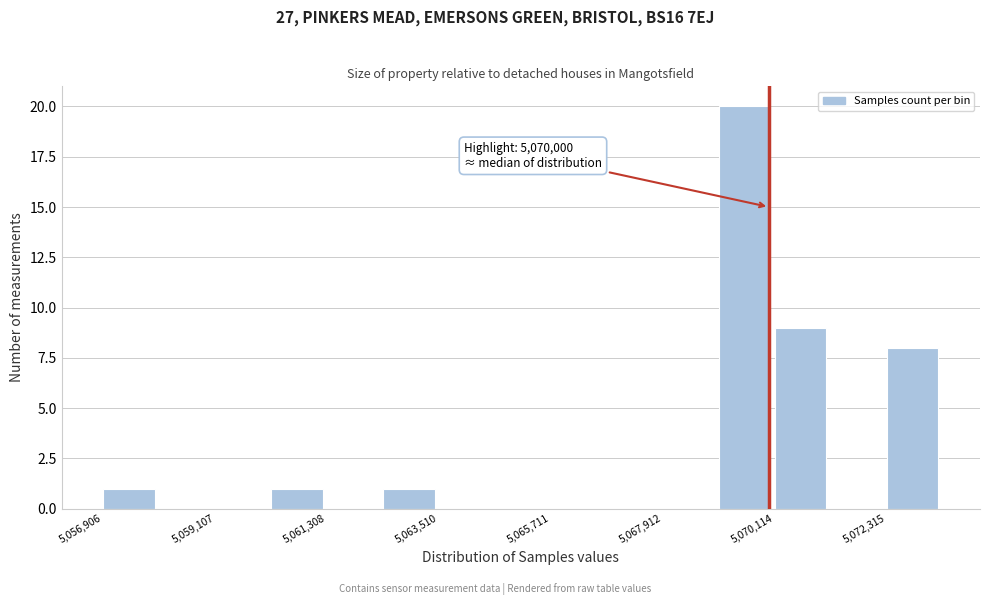

Read against the x-axis, roughly where is the centre of the tallest bar?

5069500